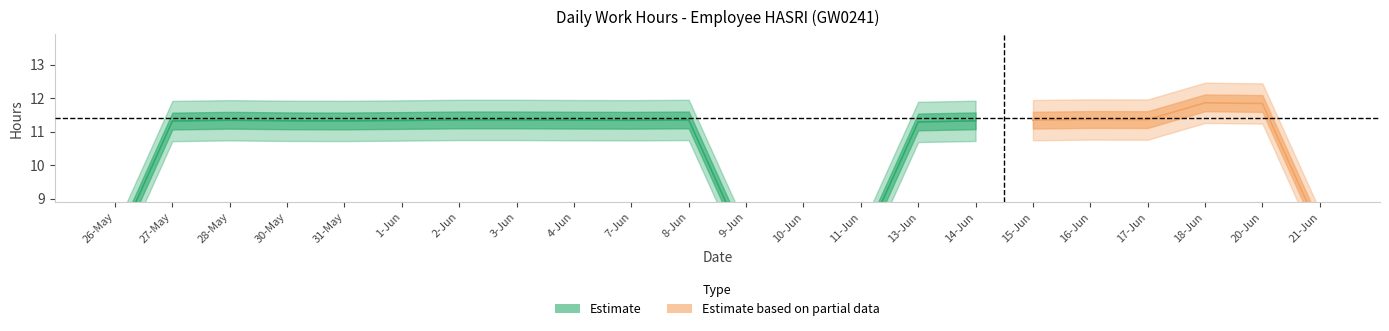

What is the ratio of the value at 20-Jun to the value at 4-Jun?

1.1